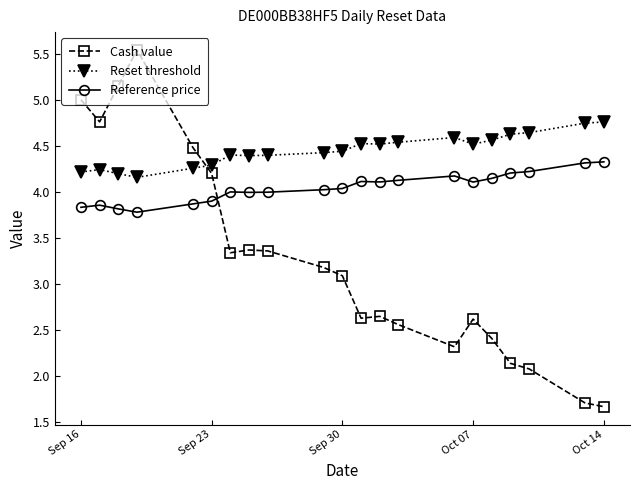

What is the value of the Cash value point at the 15th from the left?

2.3